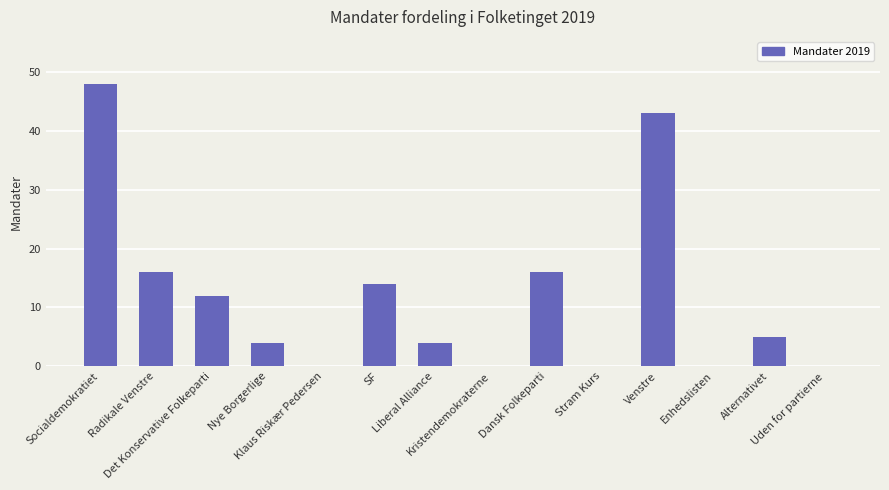

Reading left to right, transcribe all the data shown in this chart.

Socialdemokratiet=48	Radikale Venstre=16	Det Konservative Folkeparti=12	Nye Borgerlige=4	Klaus Riskær Pedersen=0	SF=14	Liberal Alliance=4	Kristendemokraterne=0	Dansk Folkeparti=16	Stram Kurs=0	Venstre=43	Enhedslisten=0	Alternativet=5	Uden for partierne=0